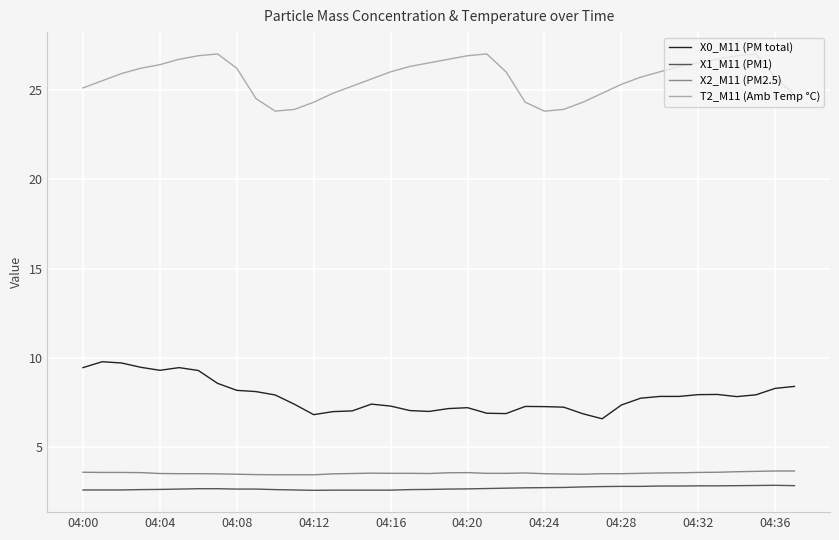

What is the maximum value for X1_M11 (PM1)?

2.9